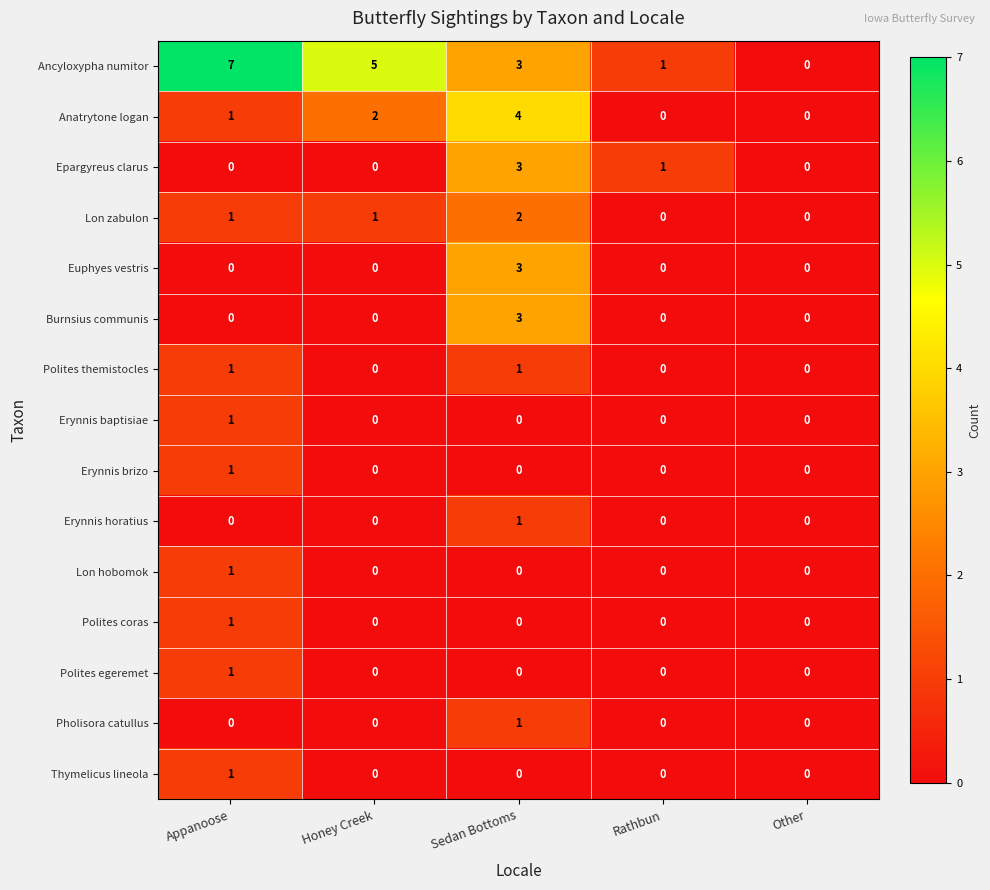

What is the greatest value displayed?

7